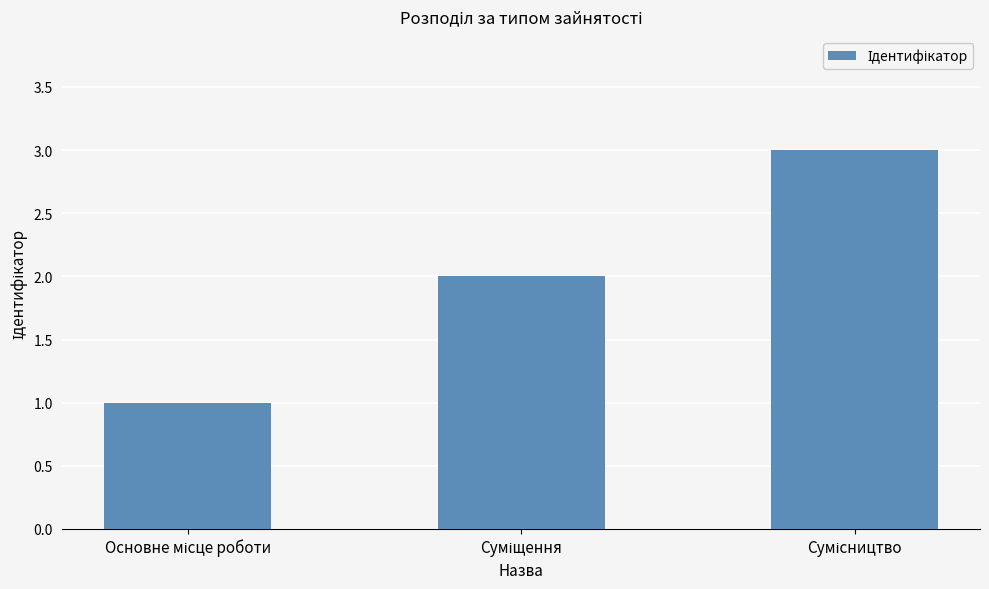

How many categories are shown in the chart?

3